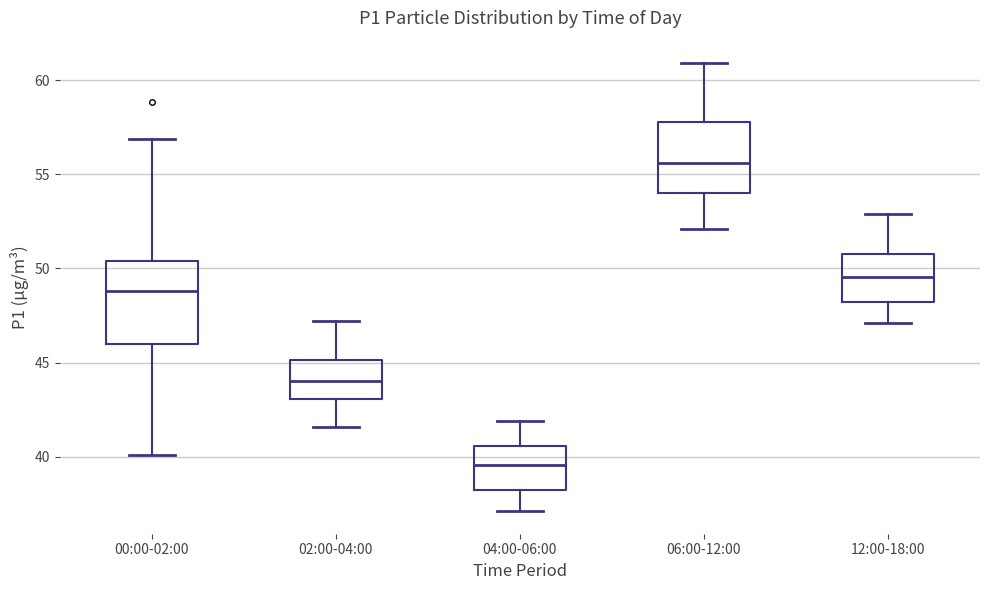

Reading left to right, transcribe this box plot: for each box, give where its median line is, the range the box spans, and where its two whiskers end, as read against the y-axis. The values are not printed on the chart, so give them approximately, as read against the axis.

00:00-02:00: median 49.0, box 46.0 to 50.5, whiskers 40.0 to 57.0
02:00-04:00: median 44.0, box 43.0 to 45.0, whiskers 41.5 to 47.0
04:00-06:00: median 39.5, box 38.5 to 40.5, whiskers 37.0 to 42.0
06:00-12:00: median 55.5, box 54.0 to 58.0, whiskers 52.0 to 61.0
12:00-18:00: median 49.5, box 48.0 to 51.0, whiskers 47.0 to 53.0